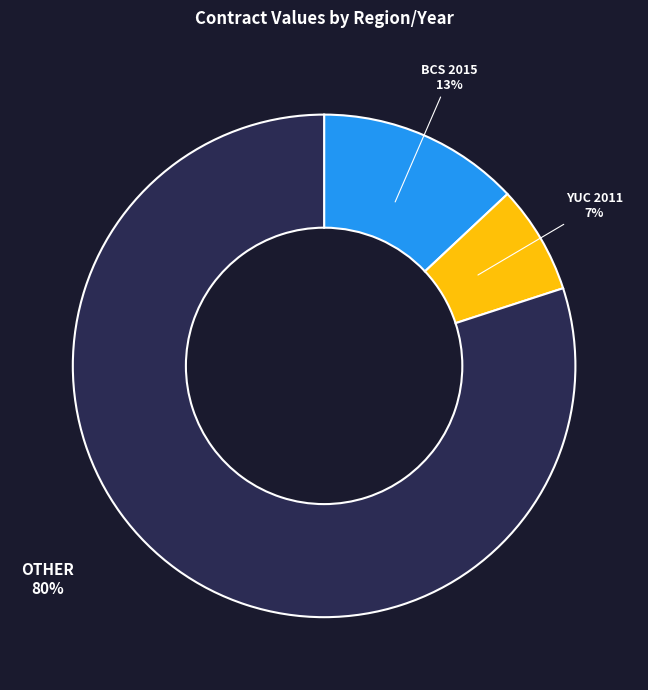

To the nearest percent, what is the difference between the largest and smallest slice percentages?

73%